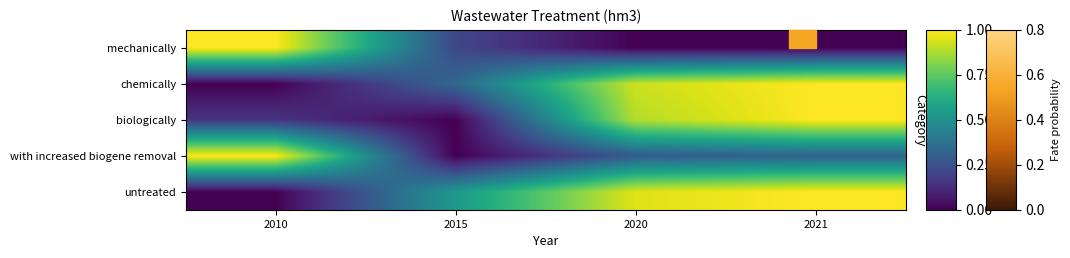

Reading left to right, transcribe all the data shown in this chart.

mechanically: 2010=1.0	2015=0.2	2020=0.0	2021=0.0
chemically: 2010=0.0	2015=0.3	2020=0.9	2021=1.0
biologically: 2010=0.2	2015=0.0	2020=0.9	2021=1.0
with increased biogene removal: 2010=1.0	2015=0.0	2020=0.3	2021=0.3
untreated: 2010=0.0	2015=0.5	2020=1.0	2021=1.0